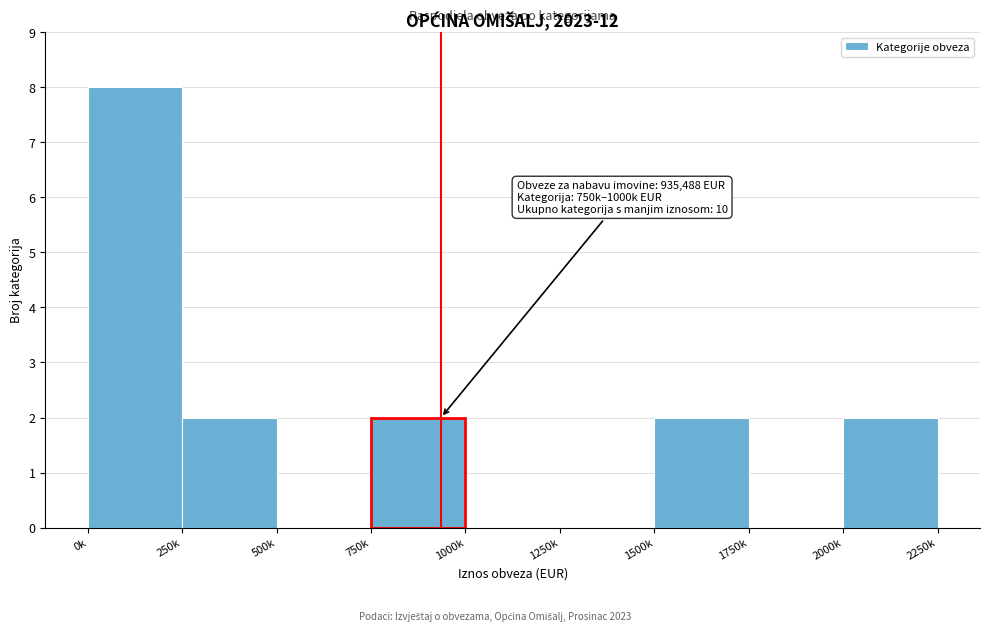

Reading left to right, extract all data points from this chart.

0k=8	250k=2	500k=0	750k=2	1000k=0	1250k=0	1500k=2	1750k=0	2000k=2